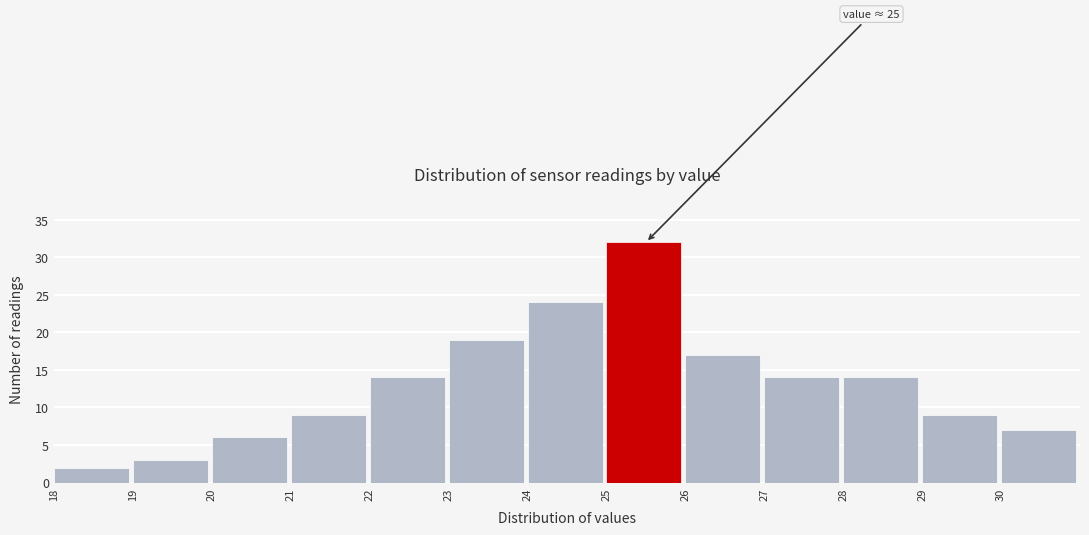

Over which range of the x-axis is the bar tallest?

25 to 26